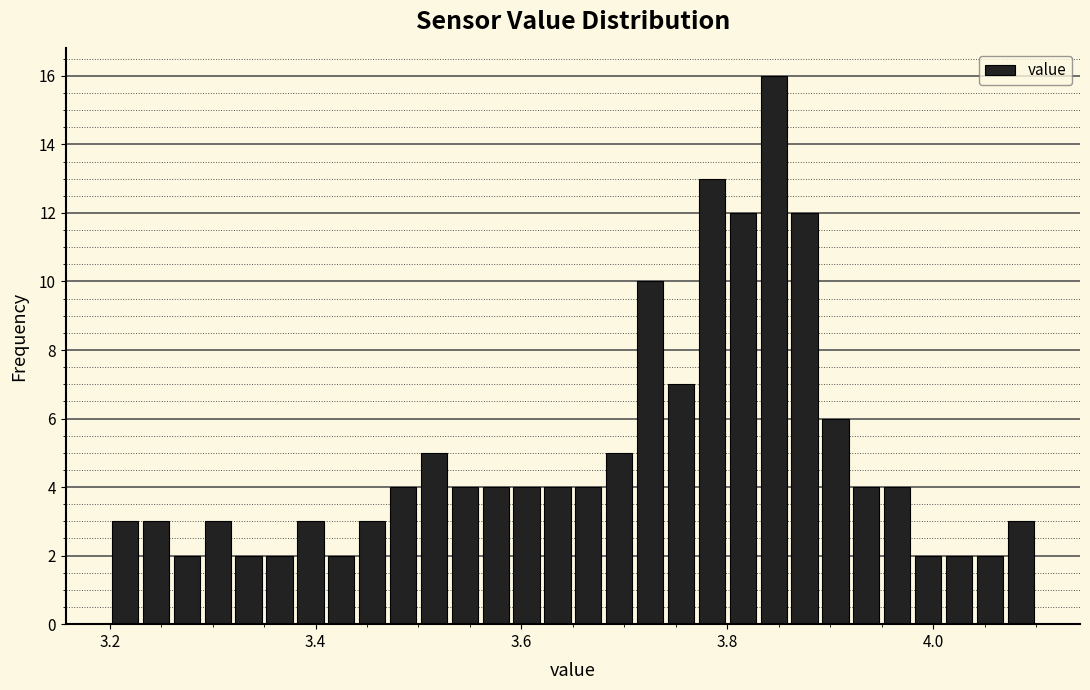

Read against the x-axis, roughly where is the centre of the tallest bar?

3.84